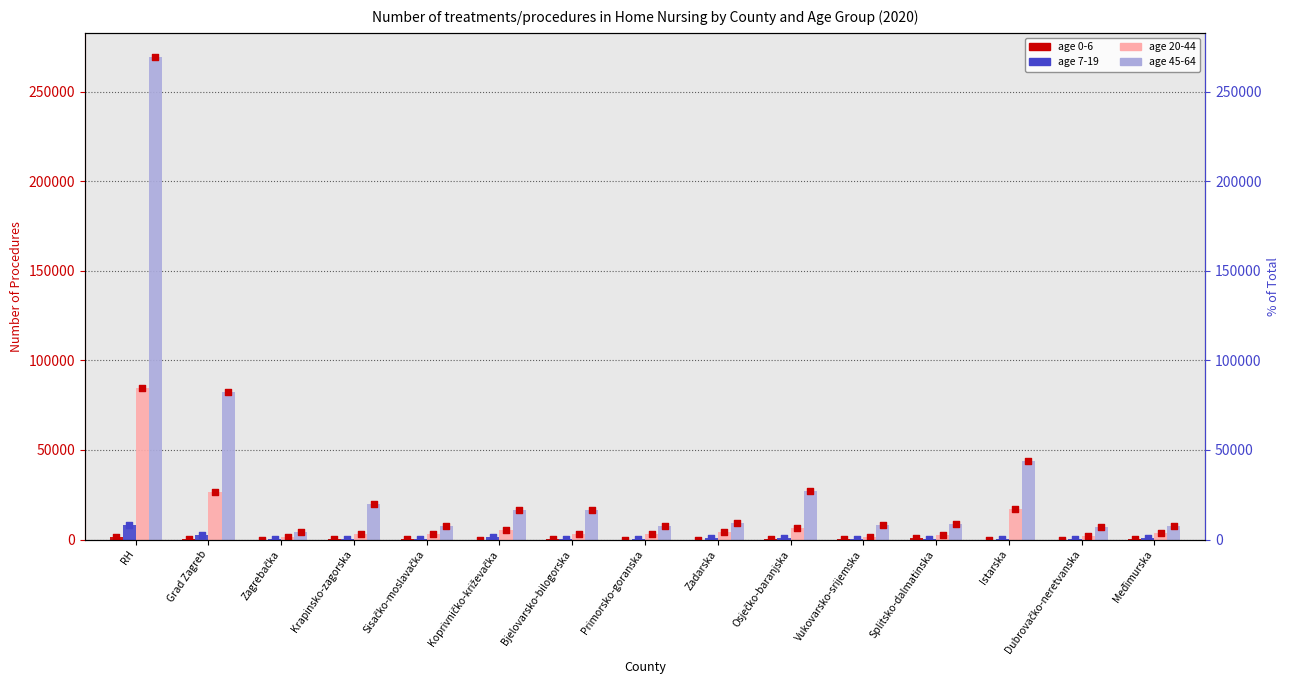

Which series contains the highest Y value?

45-64